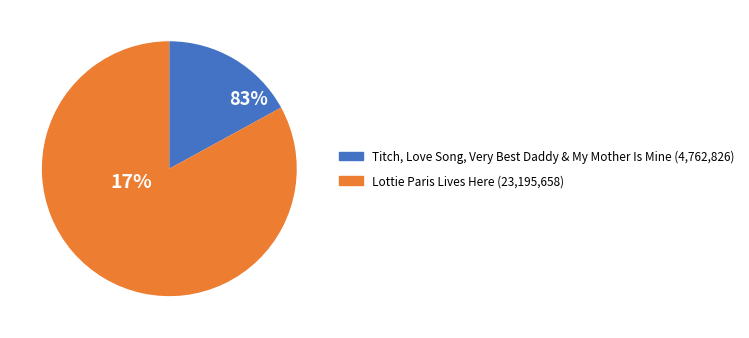

Is Titch the majority of the pie?

No